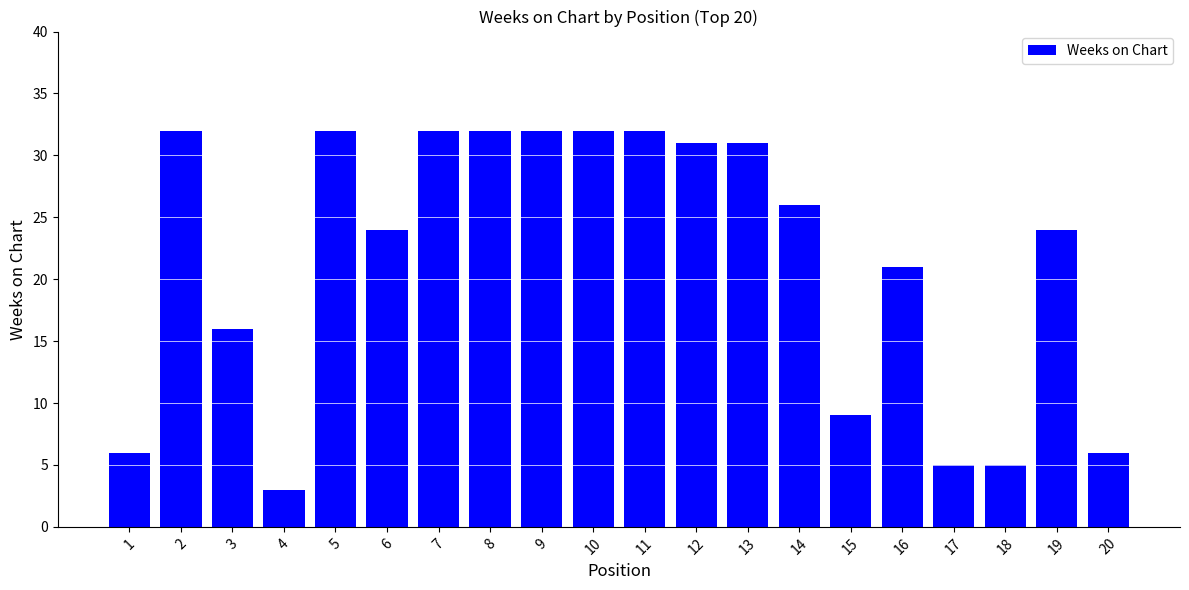

What is the greatest value displayed?

32